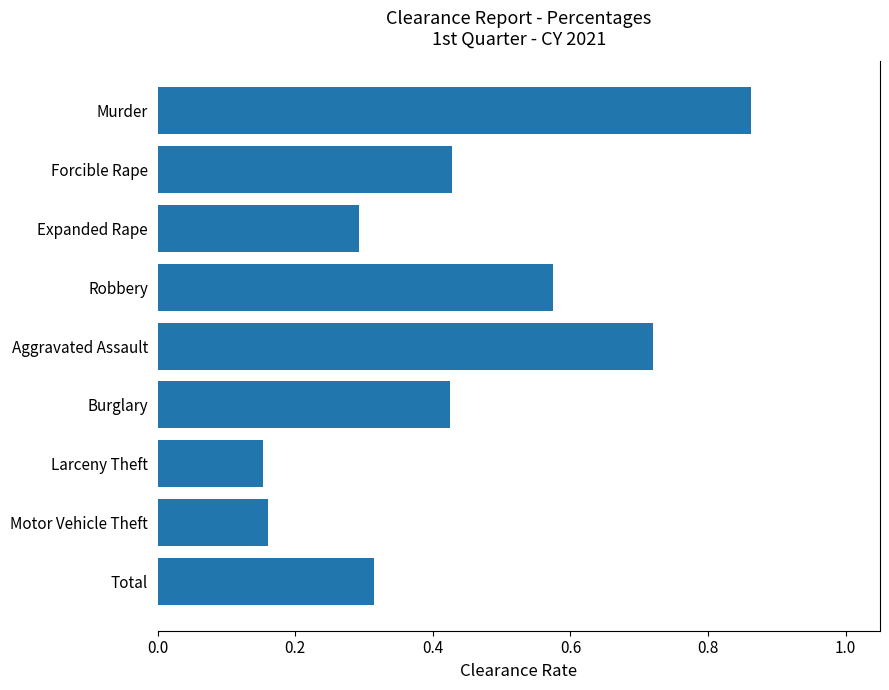

What is the sum of all values?

3.9